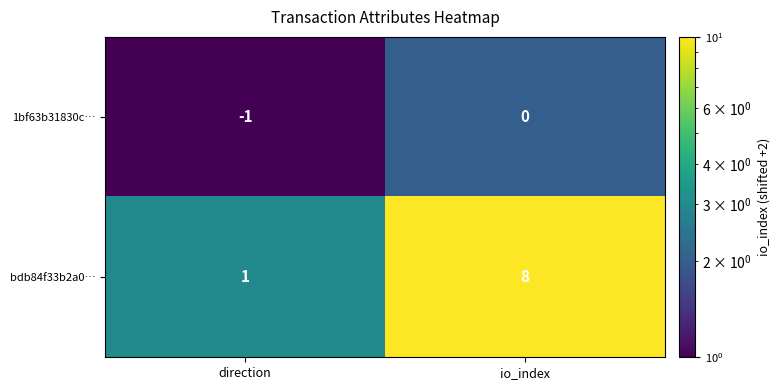

Reading left to right, list all the values displayed in this chart.

1bf63b31830c…: -1	0
bdb84f33b2a0…: 1	8